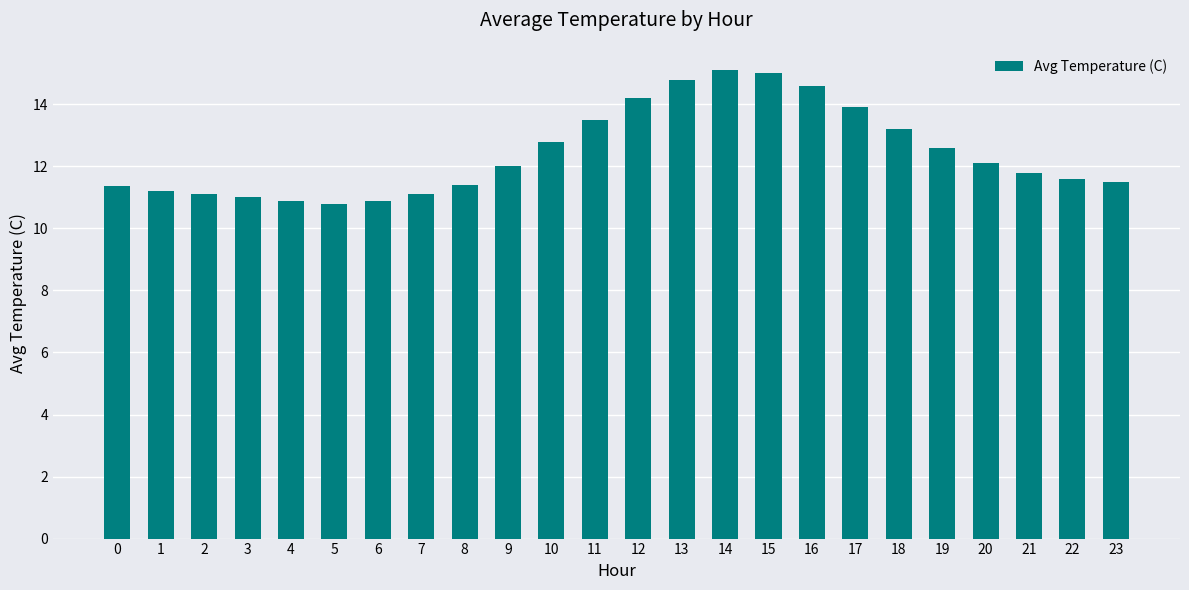

What is the change in value from 16 to 18?

-1.4